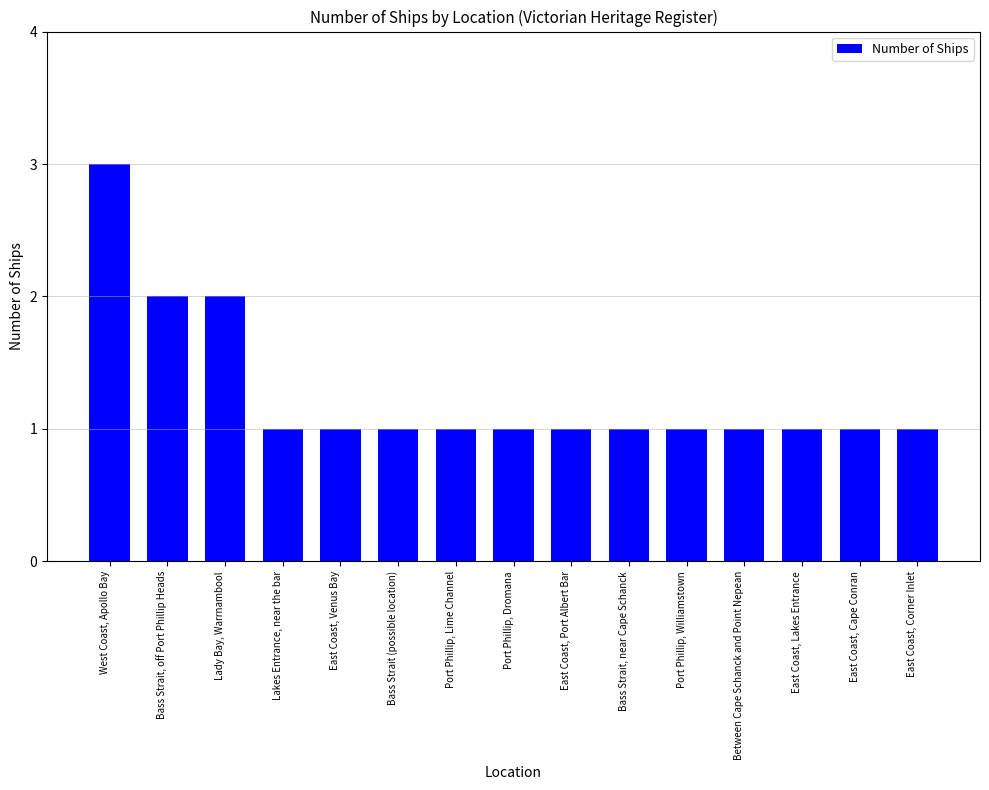

What is the difference between the second highest and minimum values?

1